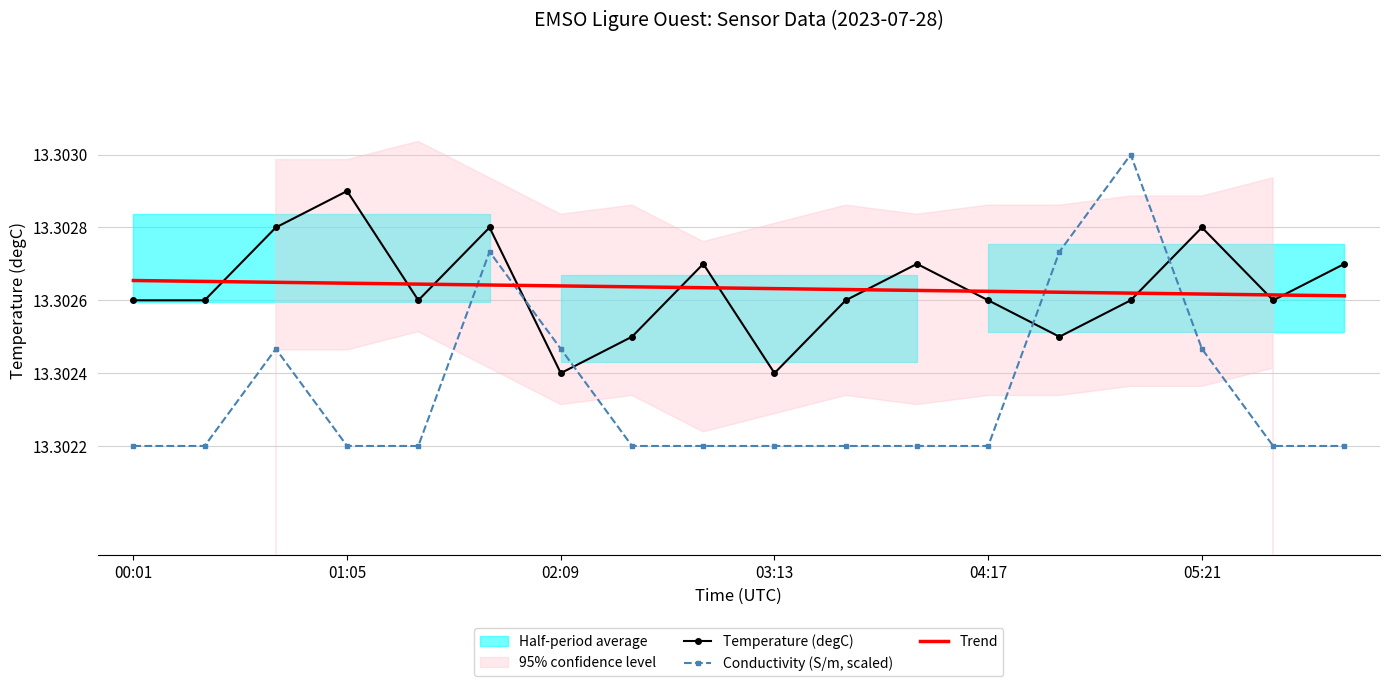

Reading left to right, extract all data points from this chart.

Temperature (degC): 13.3	13.3	13.3	13.3	13.3	13.3	13.3	13.3	13.3	13.3	13.3	13.3	13.3	13.3	13.3	13.3	13.3	13.3
Conductivity (S/m, scaled): 13.3	13.3	13.3	13.3	13.3	13.3	13.3	13.3	13.3	13.3	13.3	13.3	13.3	13.3	13.3	13.3	13.3	13.3
Trend: 13.3	13.3	13.3	13.3	13.3	13.3	13.3	13.3	13.3	13.3	13.3	13.3	13.3	13.3	13.3	13.3	13.3	13.3